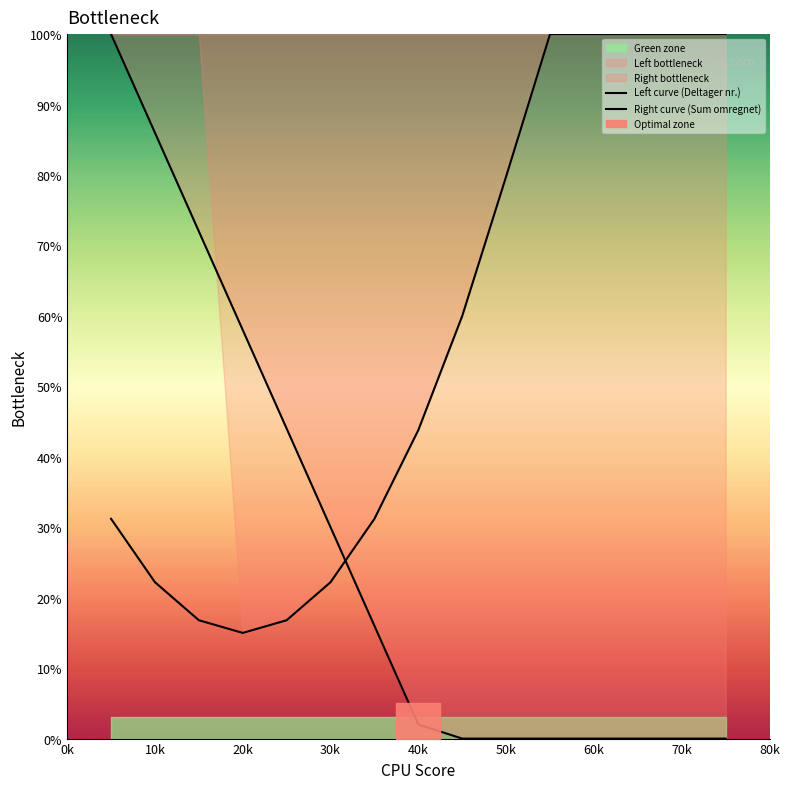

How many lines are shown in the chart?

2